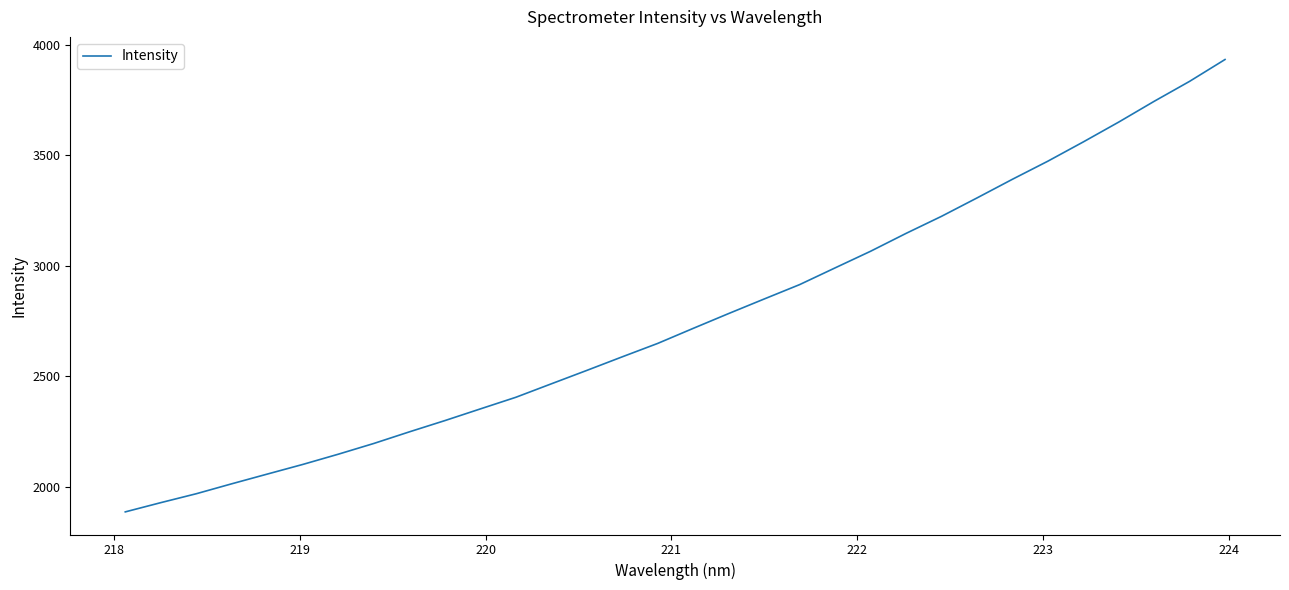

What is the sum of all values?

88444.8